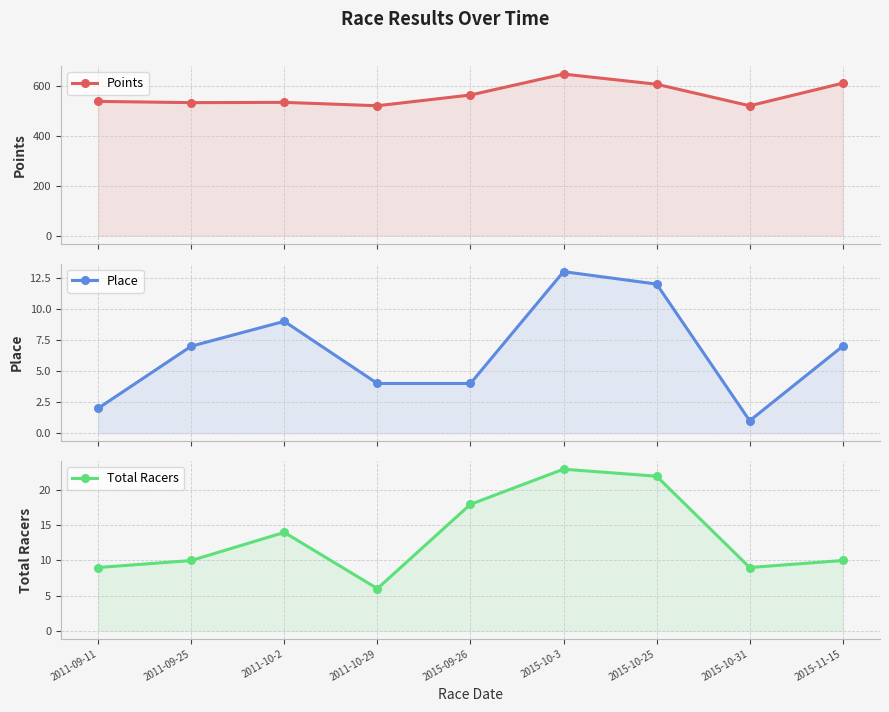

Which series has the largest total across all categories?

Points